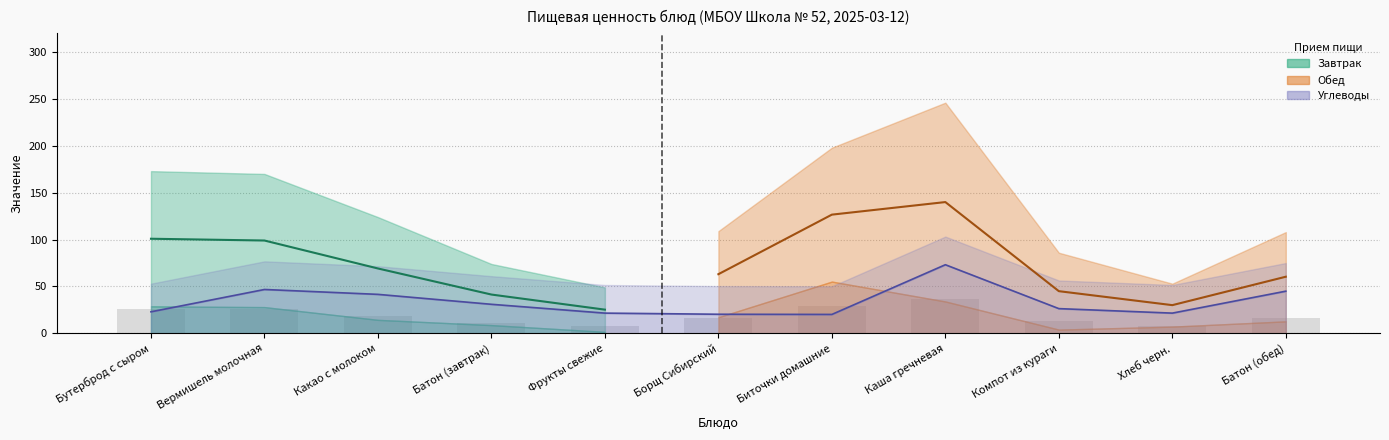

What is the difference between the highest and lowest values at Биточки домашние?

187.9